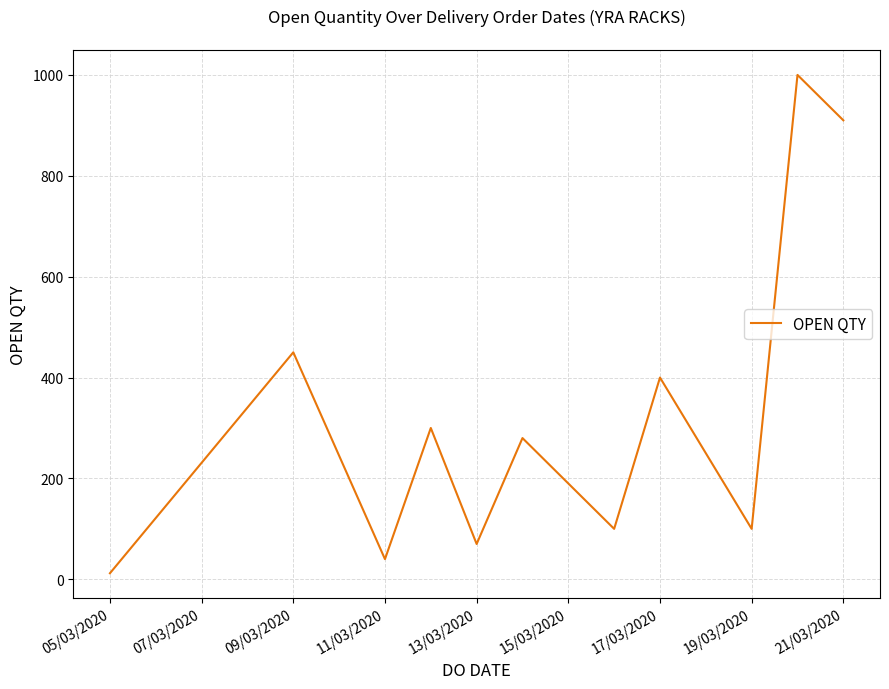

What is the average value?

314